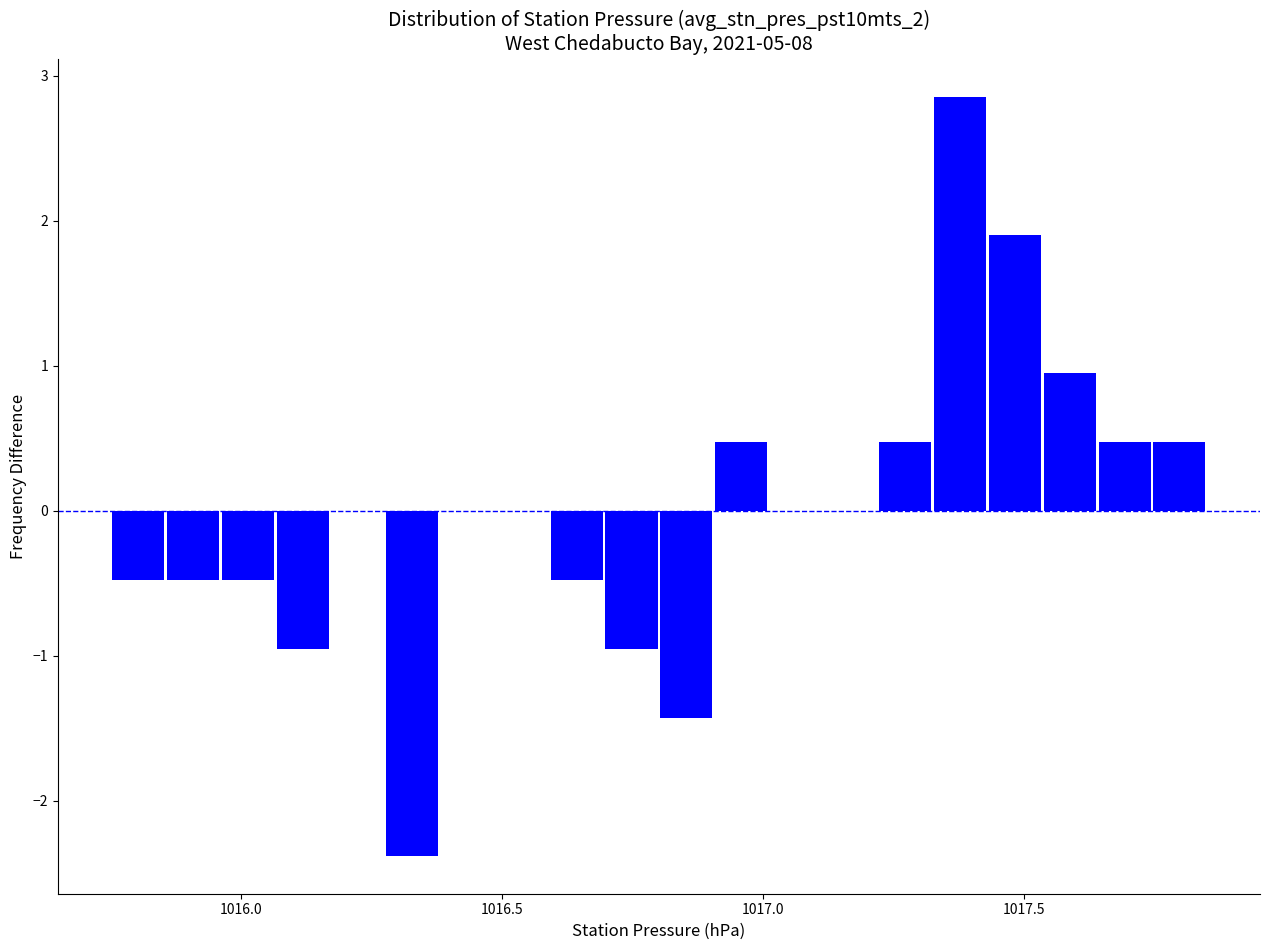

Read against the x-axis, roughly where is the centre of the tallest bar?

1017.40